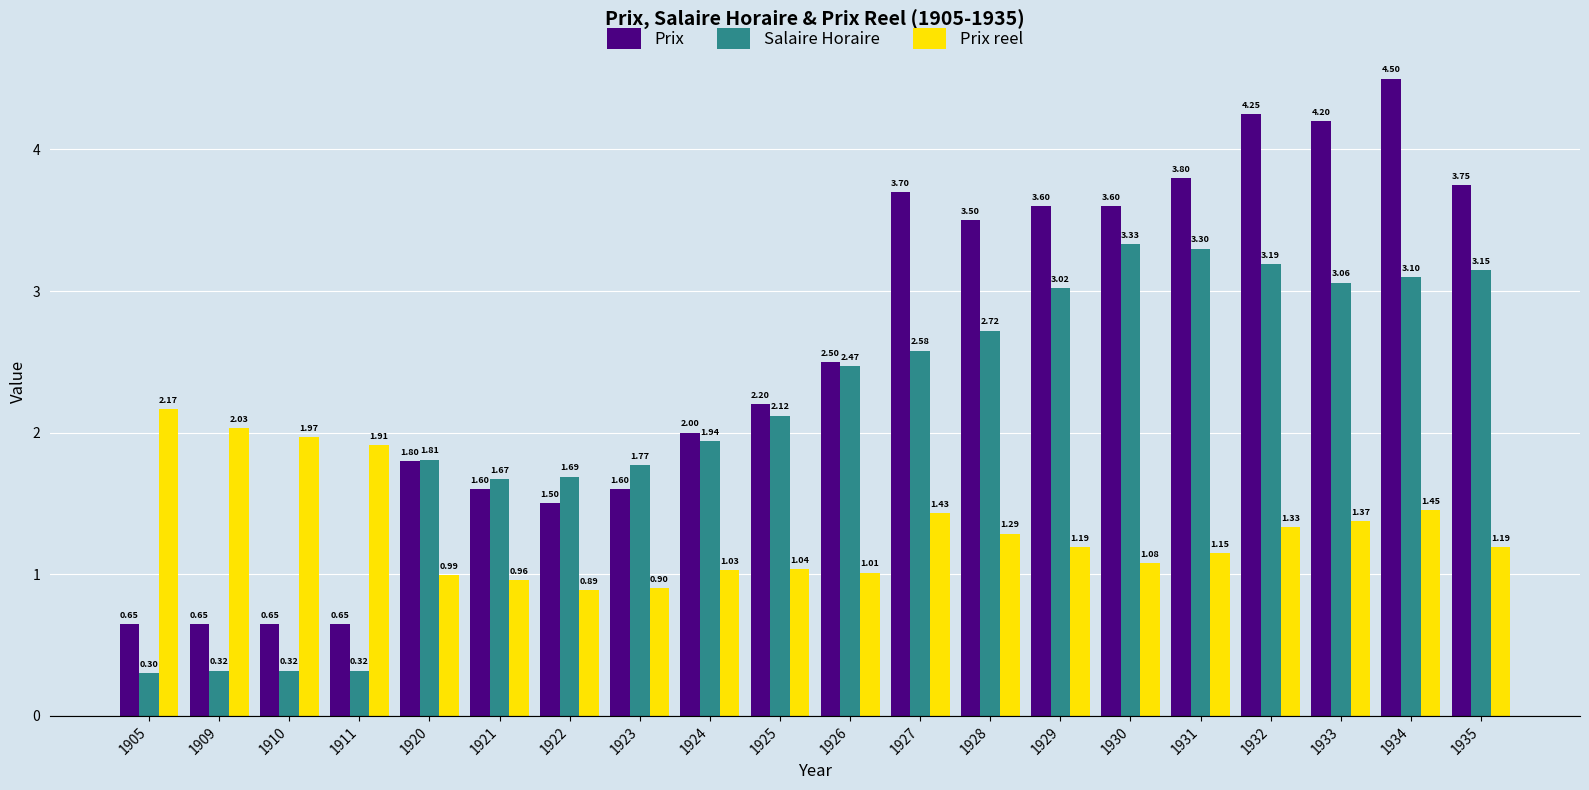

Is the value of Salaire Horaire at 1927 greater than the value of Prix reel at 1925?

Yes